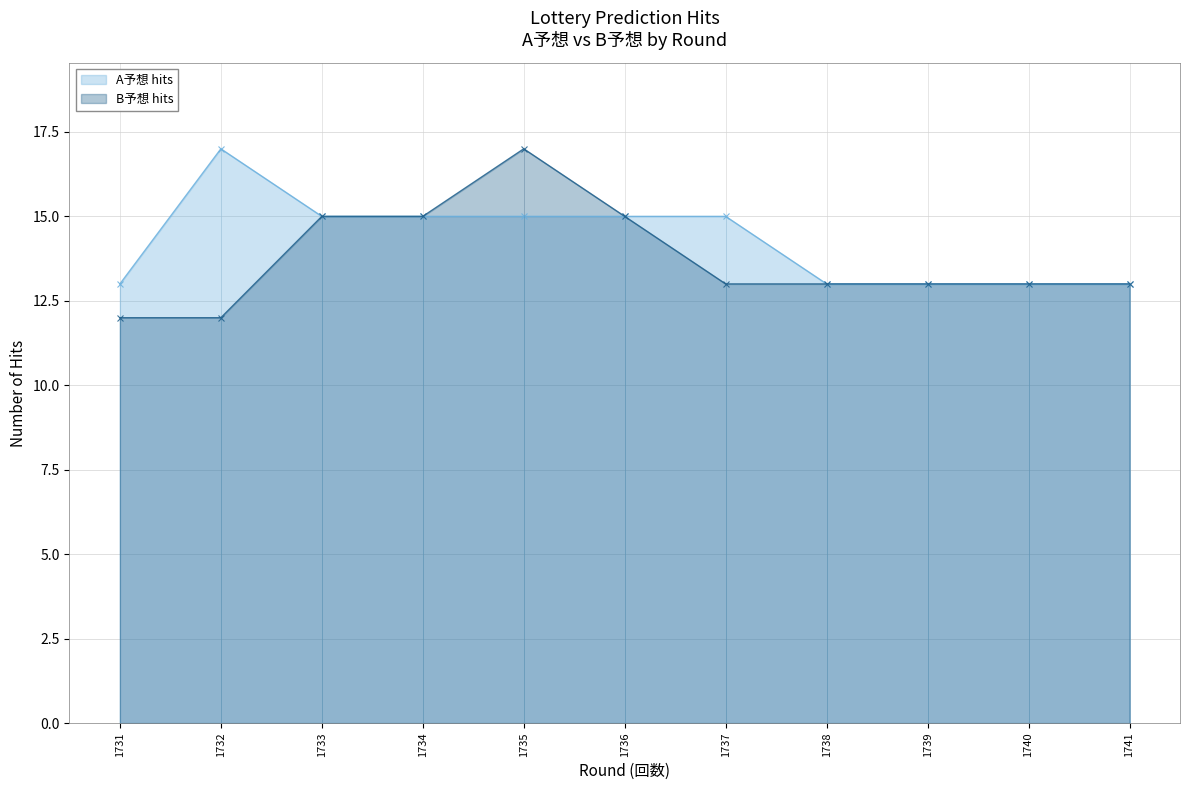

True or false: A予想 hits and B予想 hits intersect in this chart.

False